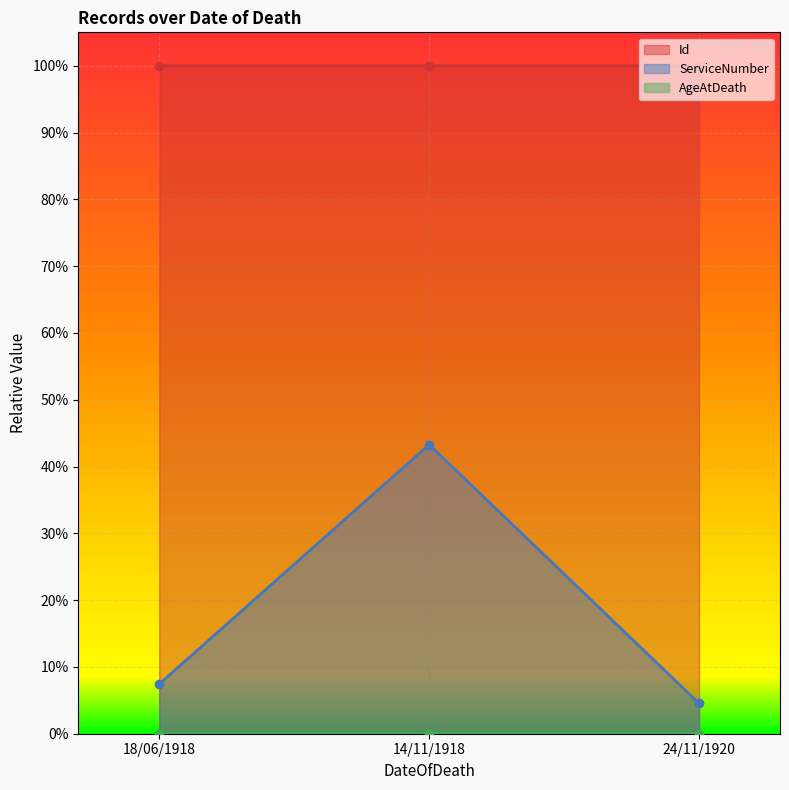

What is the greatest value displayed?

1.0